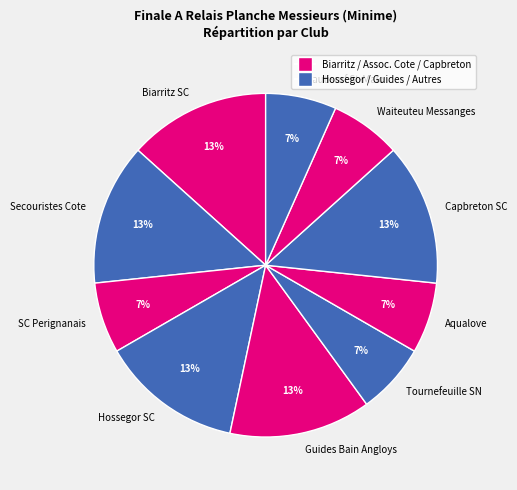

What percentage is the SC Perignanais slice, to the nearest percent?

7%